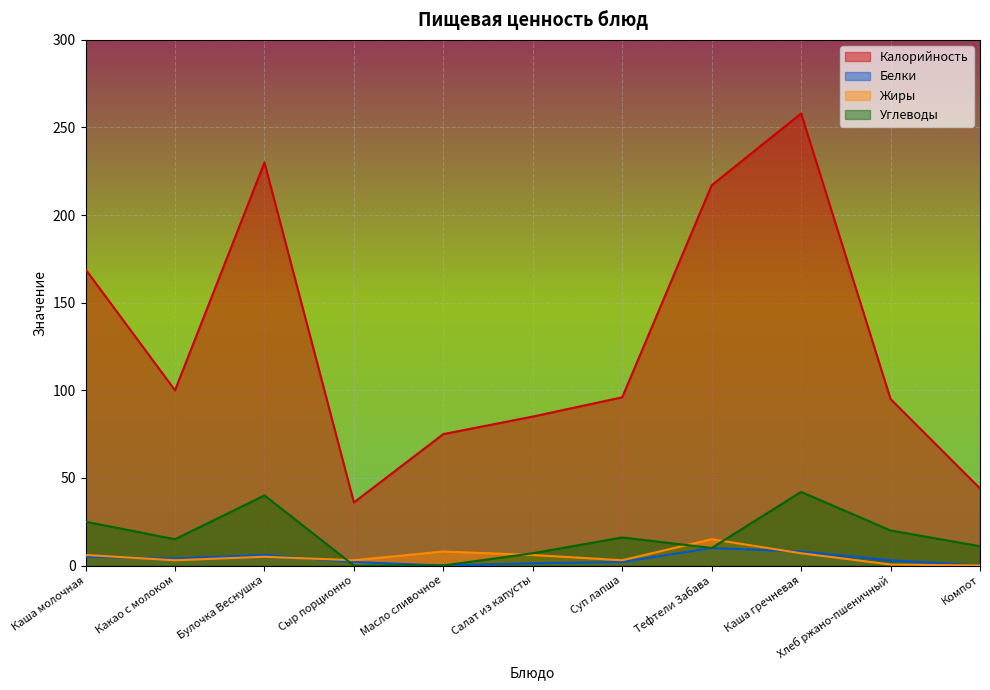

What is the difference between the maximum and second lowest values in the Калорийность series?

214.0